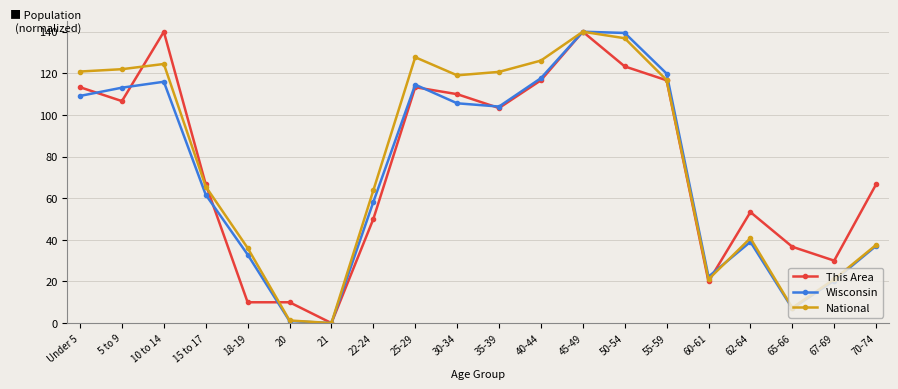

What is the total value across all series at 25-29?

355.6